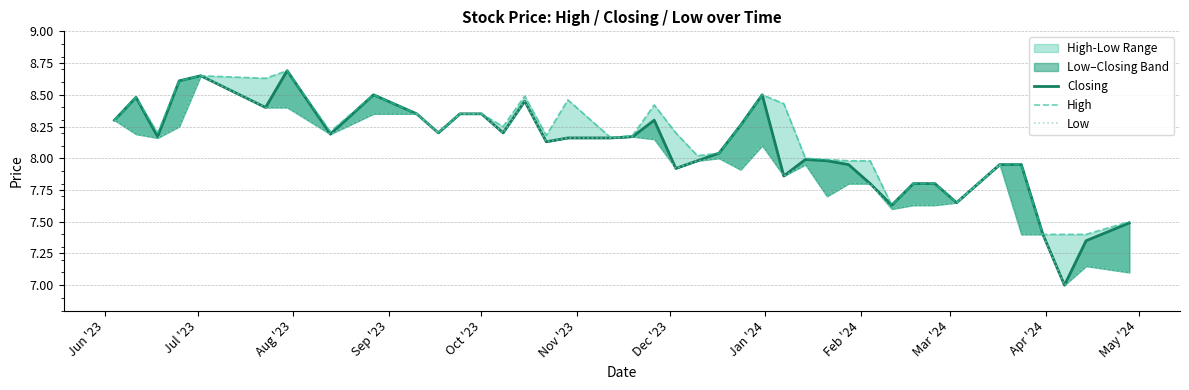

Does the chart have visible grid lines?

Yes